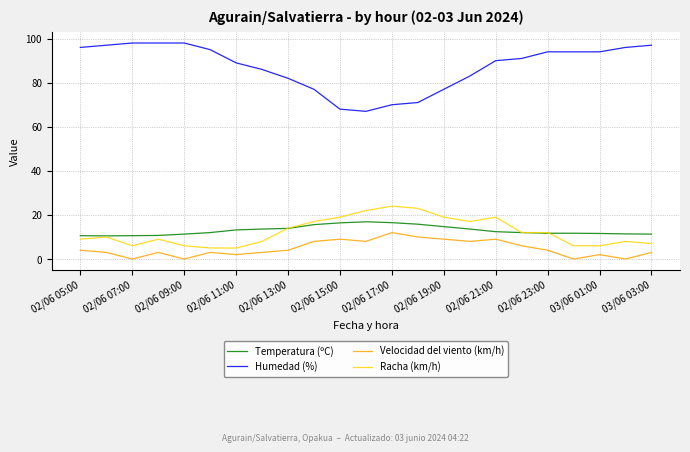

How many lines are shown in the chart?

4